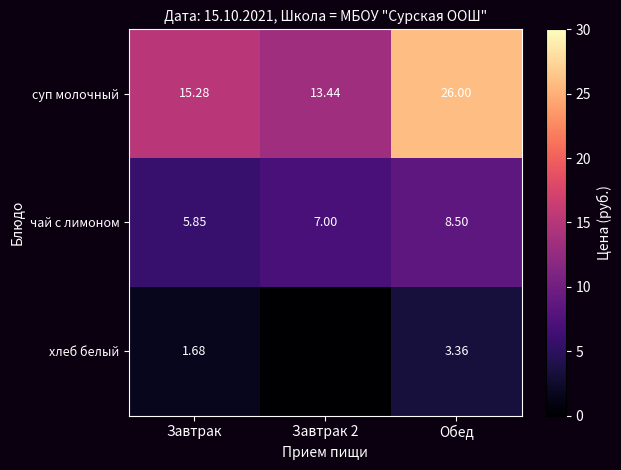

What is the difference between the суп молочный values at Завтрак 2 and Обед?

12.6